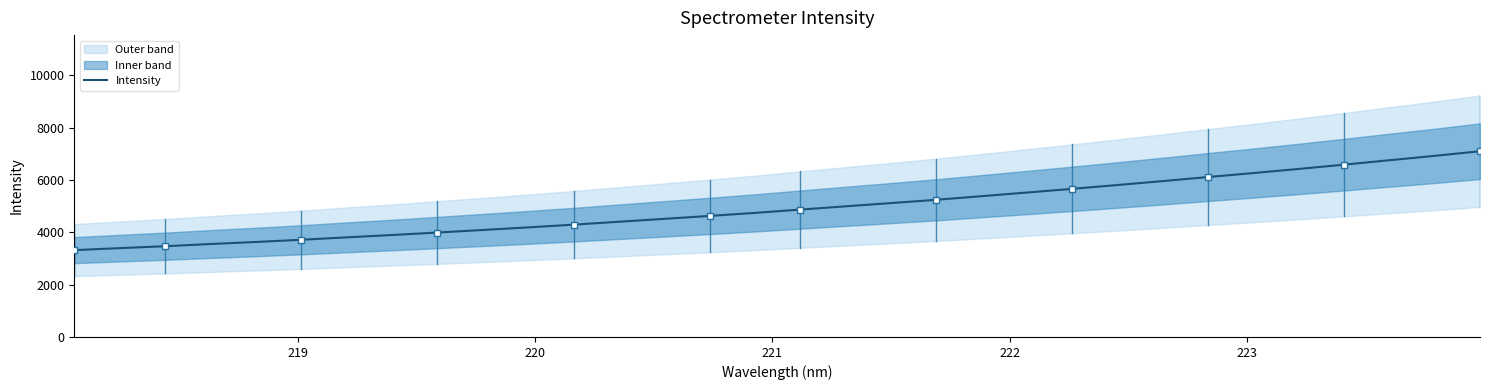

What is the lowest value of the Intensity series?

3318.8